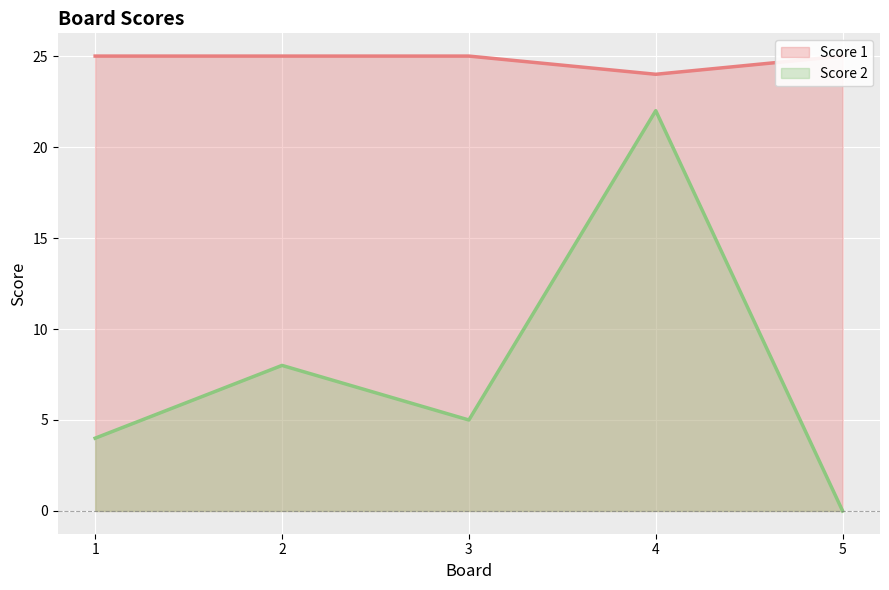

Where does the Score 2 series first go above 5?

2